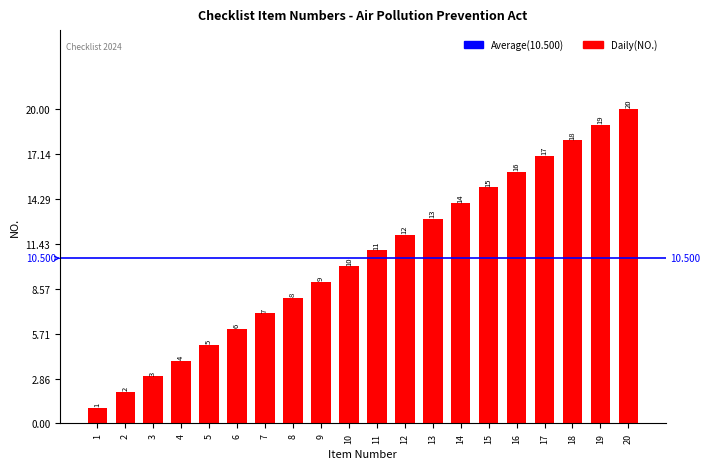

How many data points are less than 11?

10